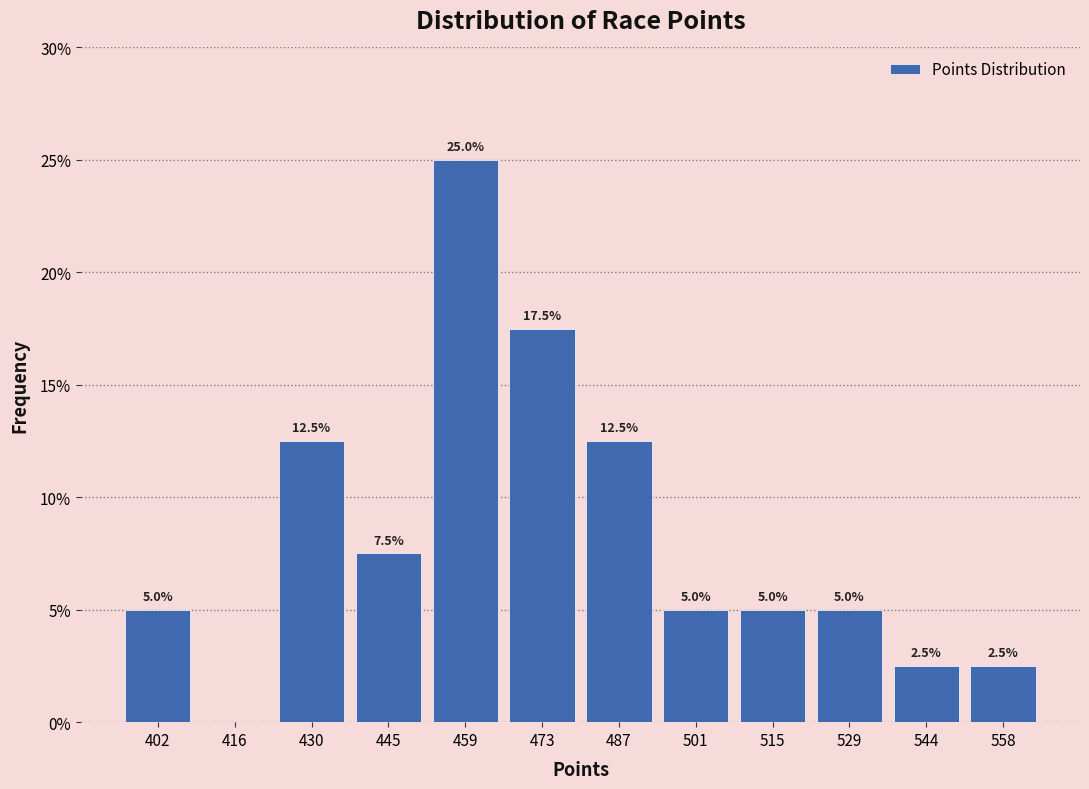

Which range on the x-axis has the tallest bar?

452 to 466